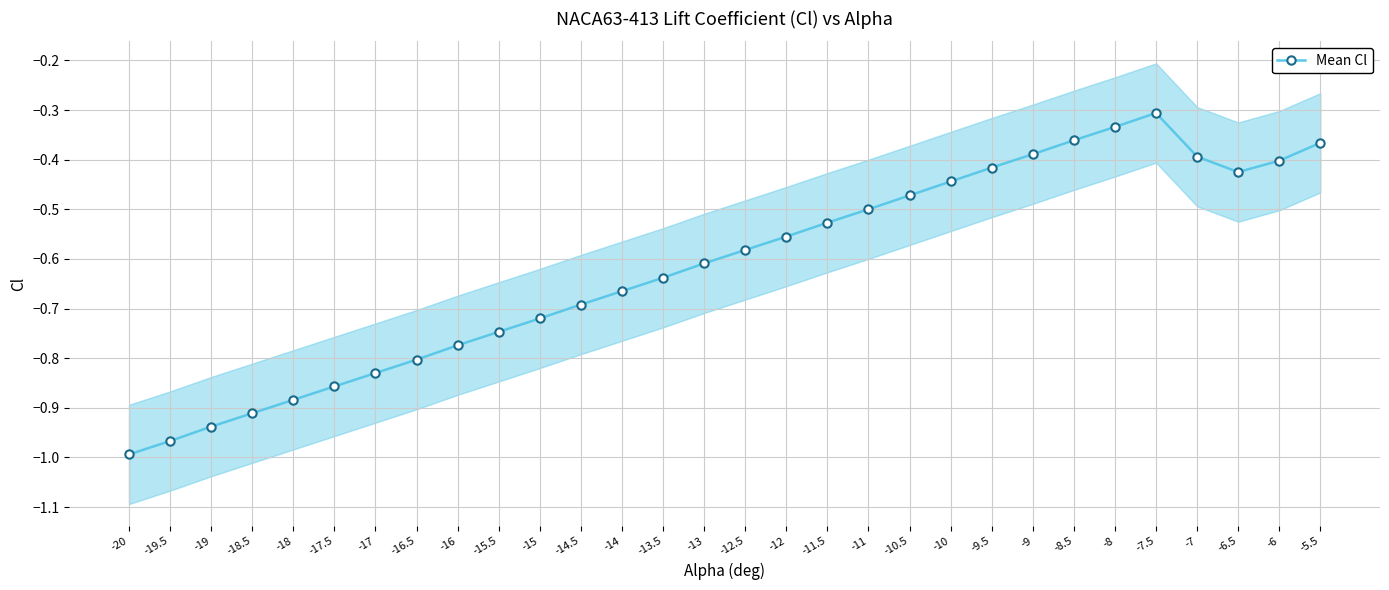

What is the label of the 26th point from the right?

-18